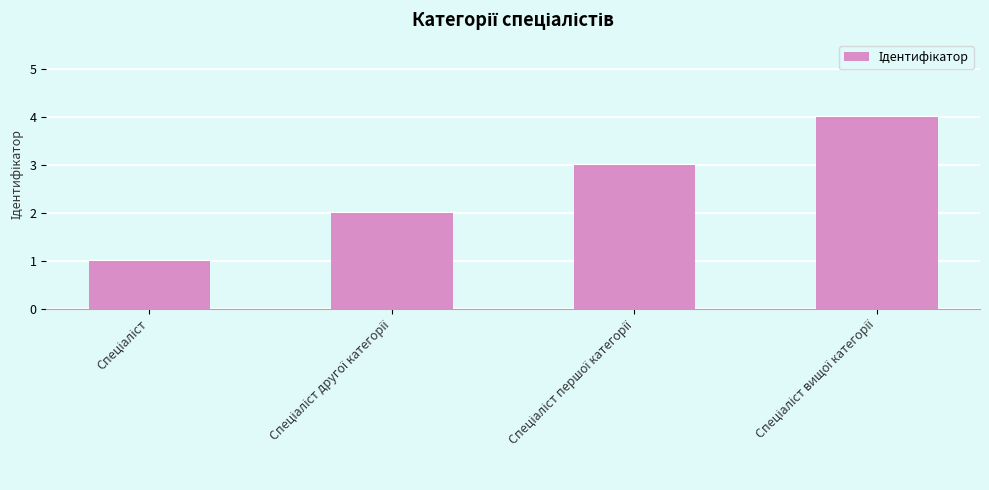

What is the maximum value shown in the chart?

4